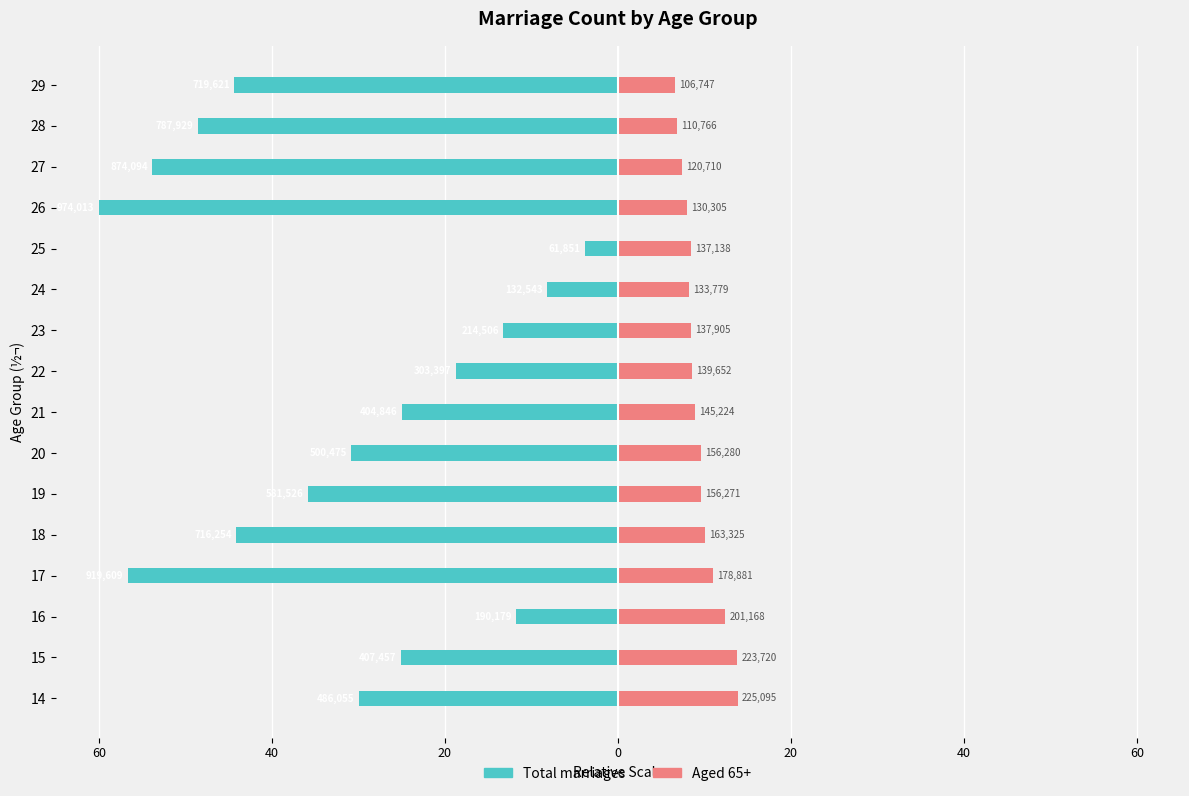

What is the minimum value for Aged 65+?

6.6